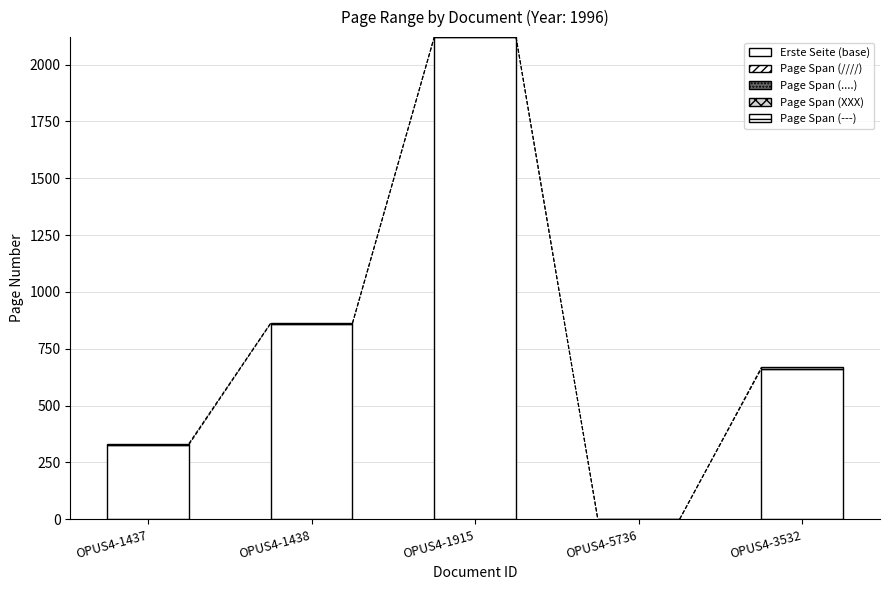

What is the label of the 5th bar from the right?

OPUS4-1437